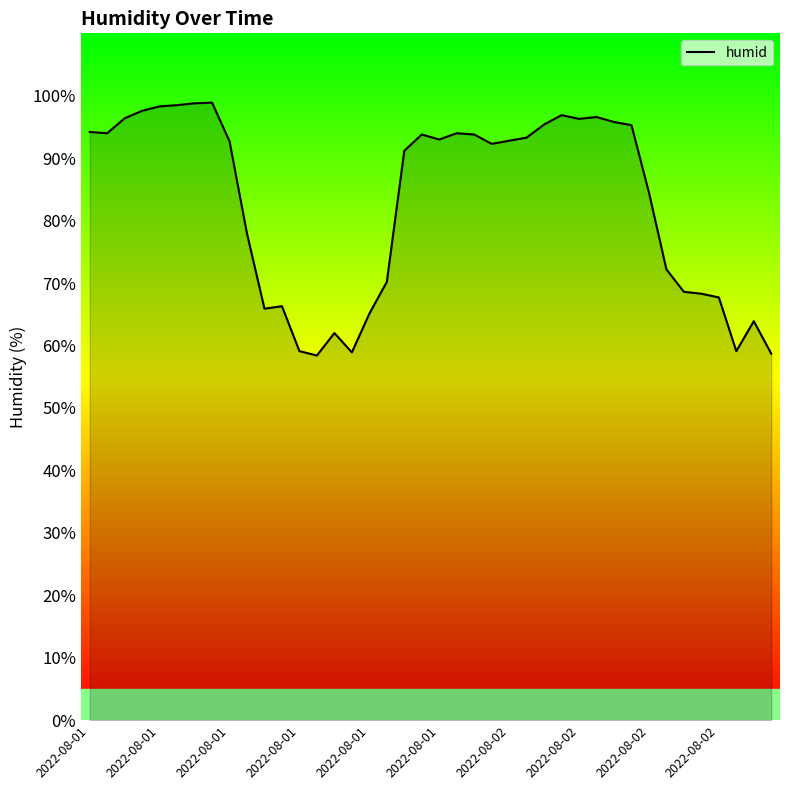

True or false: there are more than 0 points higher than both neighbors.

True